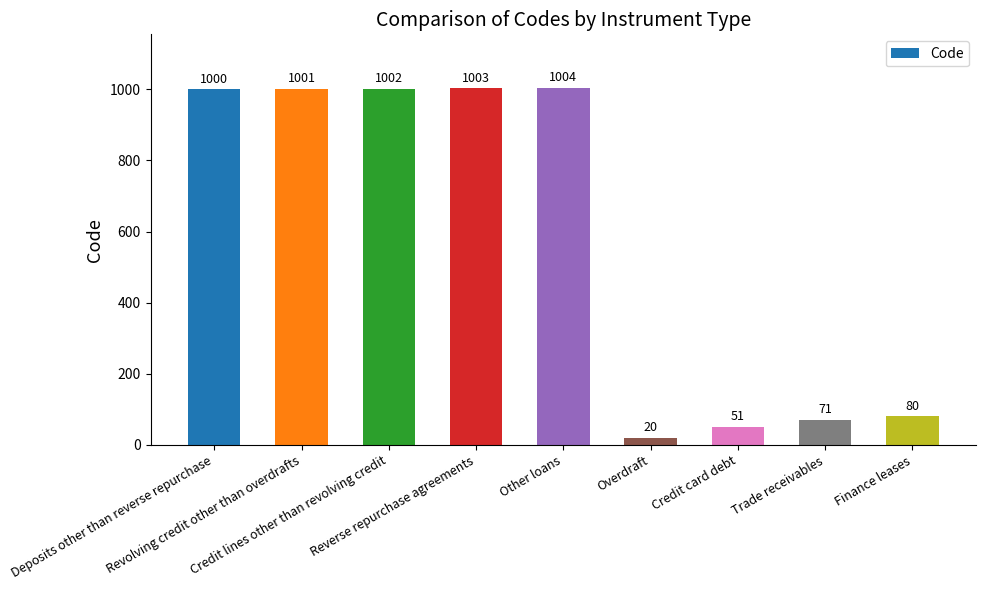

List the labels in order of value, largest first.

Other loans, Reverse repurchase agreements, Credit lines other than revolving credit, Revolving credit other than overdrafts, Deposits other than reverse repurchase, Finance leases, Trade receivables, Credit card debt, Overdraft